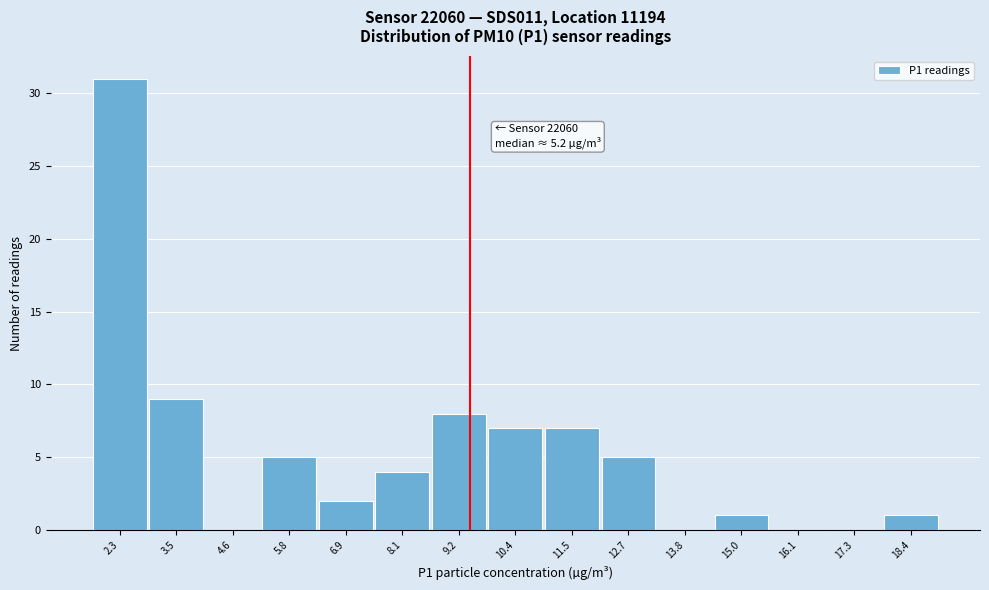

Reading left to right, what are all the values shown in this chart?

2.3=31	3.5=9	4.6=0	5.8=5	6.9=2	8.1=4	9.2=8	10.4=7	11.5=7	12.7=5	13.8=0	15.0=1	16.1=0	17.3=0	18.4=1